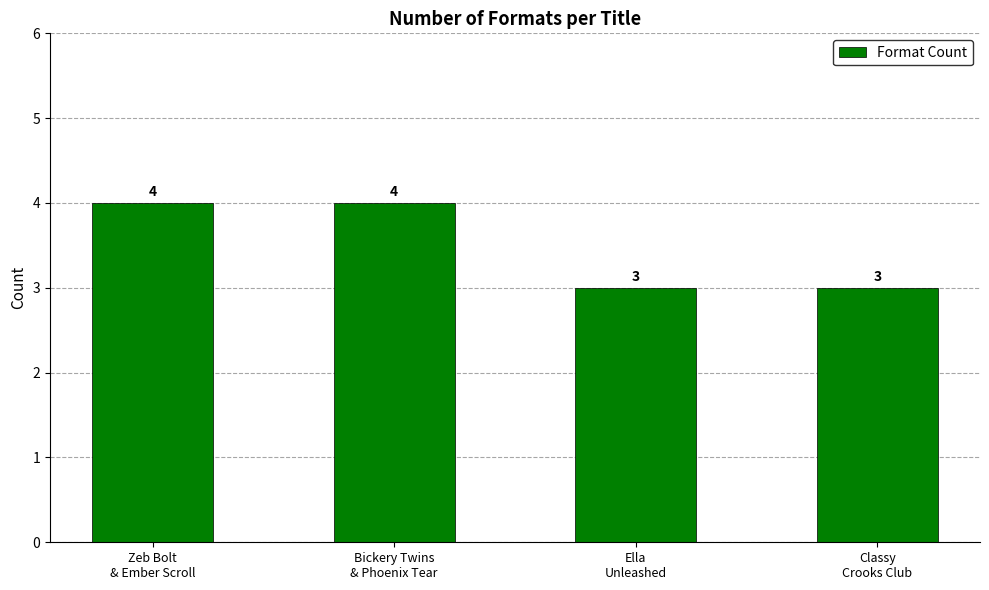

Reading left to right, what are all the values shown in this chart?

Zeb Bolt
& Ember Scroll=4	Bickery Twins
& Phoenix Tear=4	Ella
Unleashed=3	Classy
Crooks Club=3